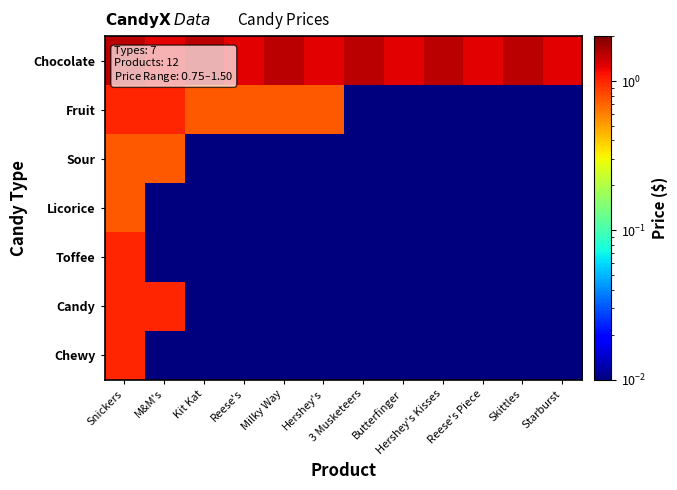

What is the total value across all series at Snickers?

7.0